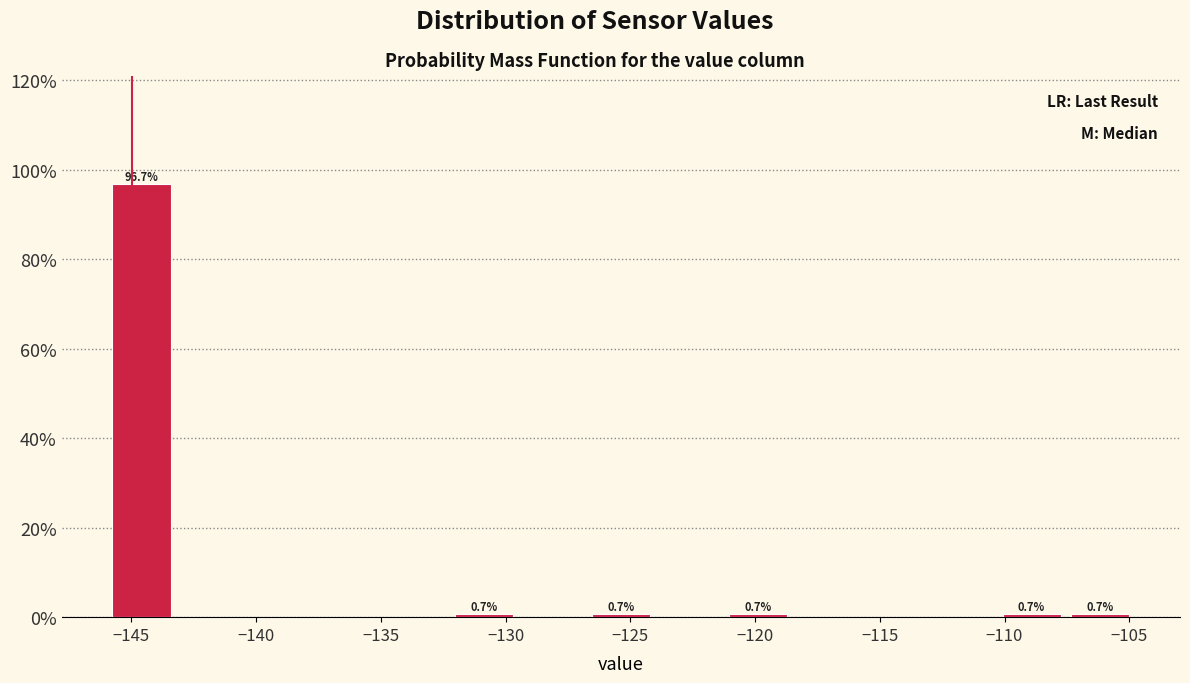

Over which range of the x-axis is the bar tallest?

-146.0 to -143.0